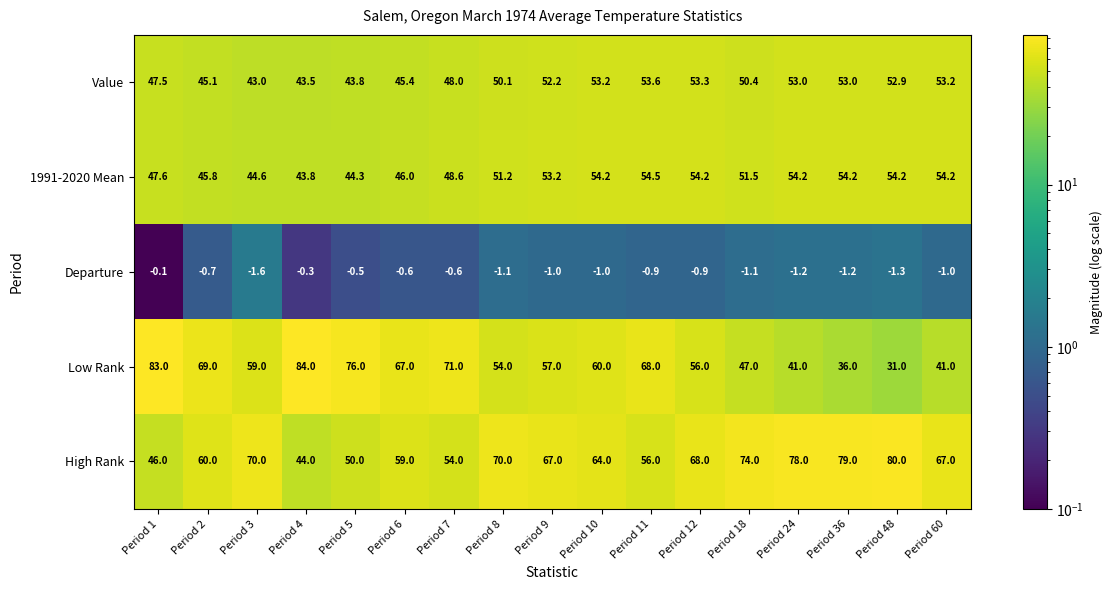

What is the minimum value for Value?

43.0